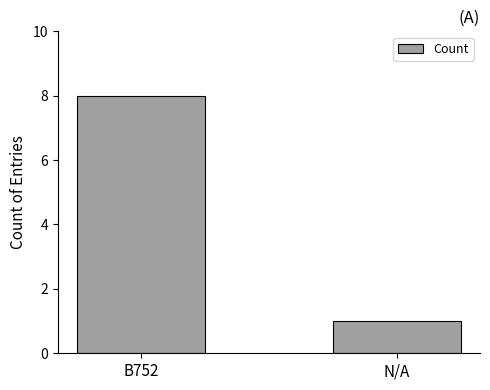

How many bars are there in total?

2